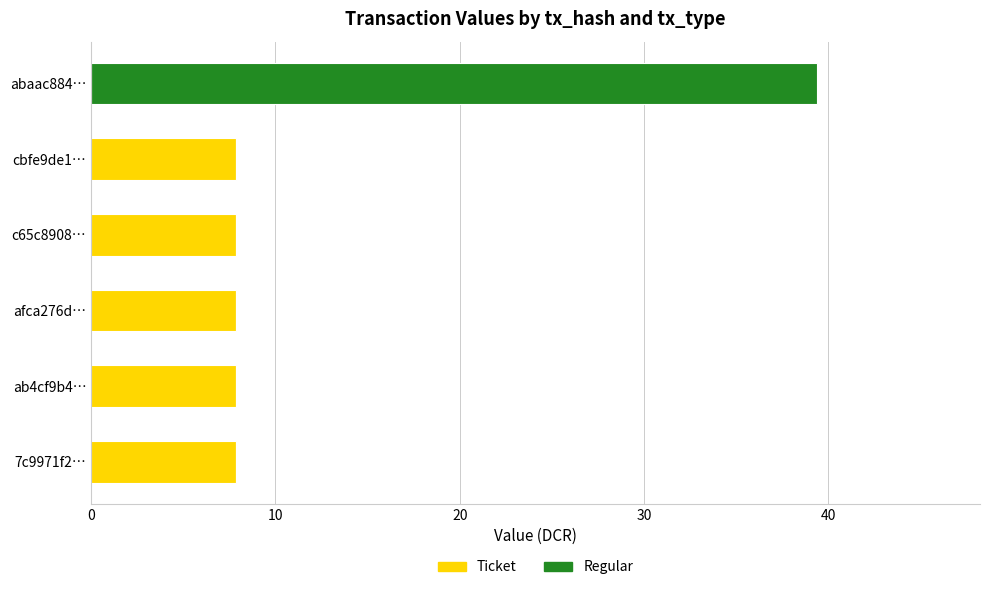

At which label is Ticket closest to 3?

abaac884…